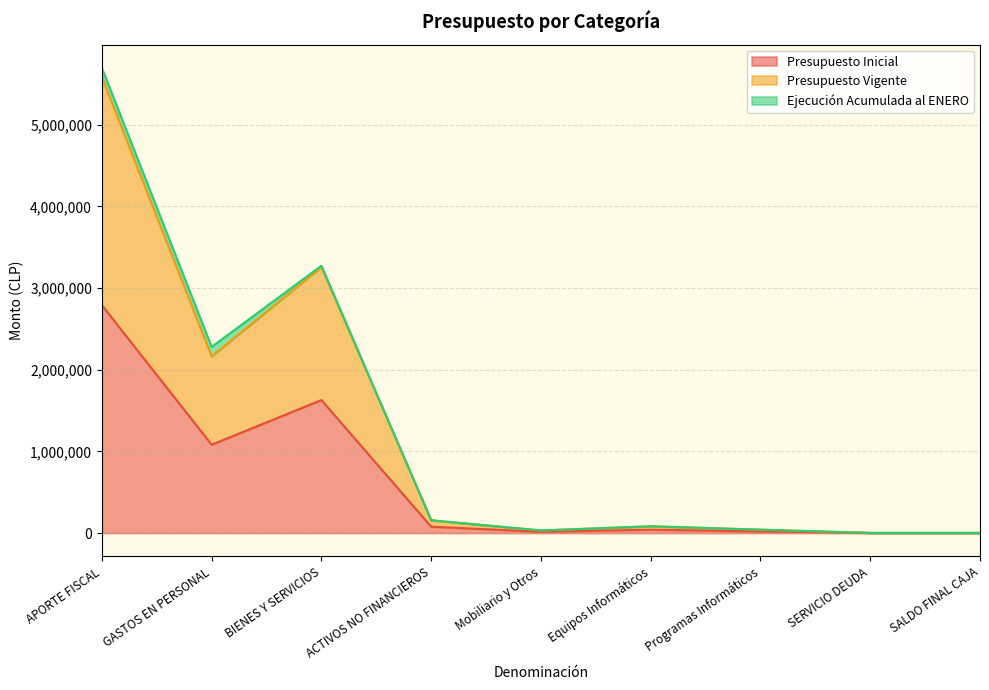

What is the label of the 9th point from the left?

SALDO FINAL CAJA